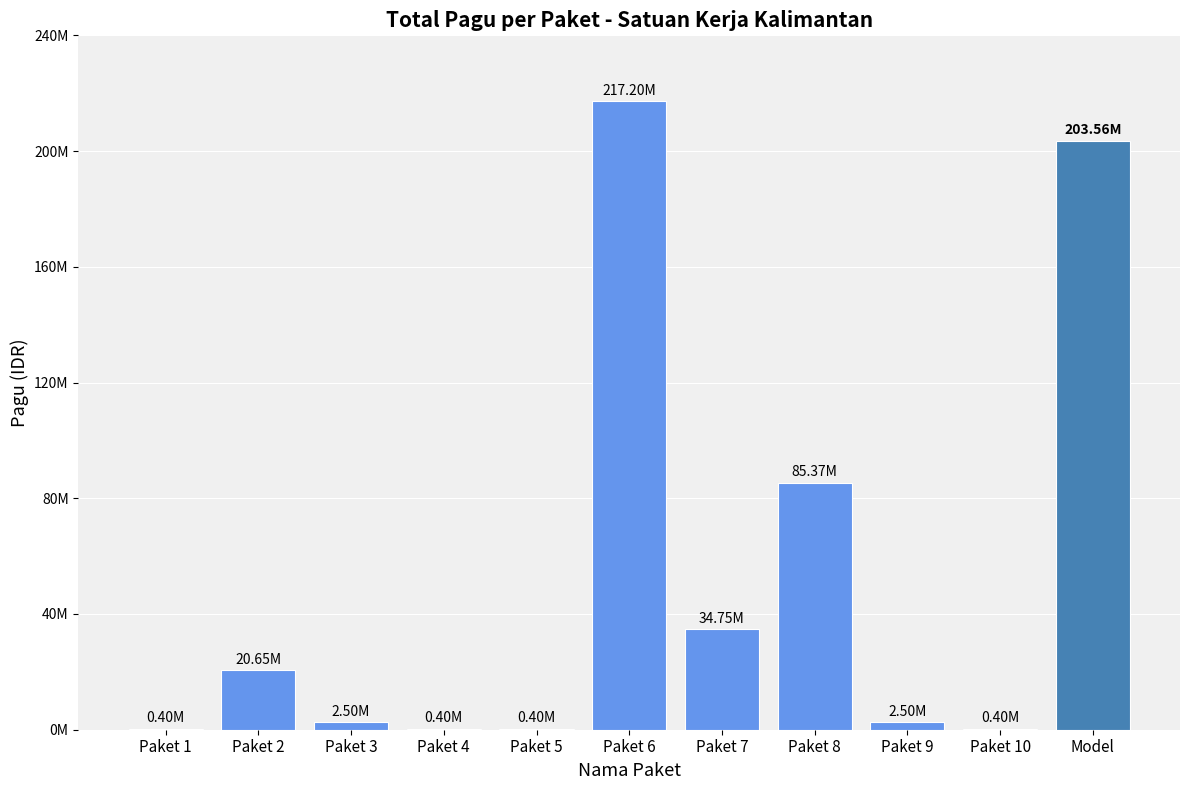

Which has a higher value, Paket 10 or Model?

Model